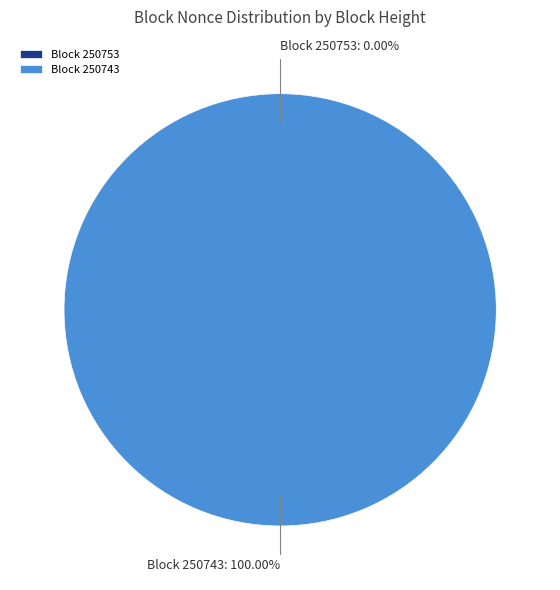

Which slice represents more than half of the pie?

250743